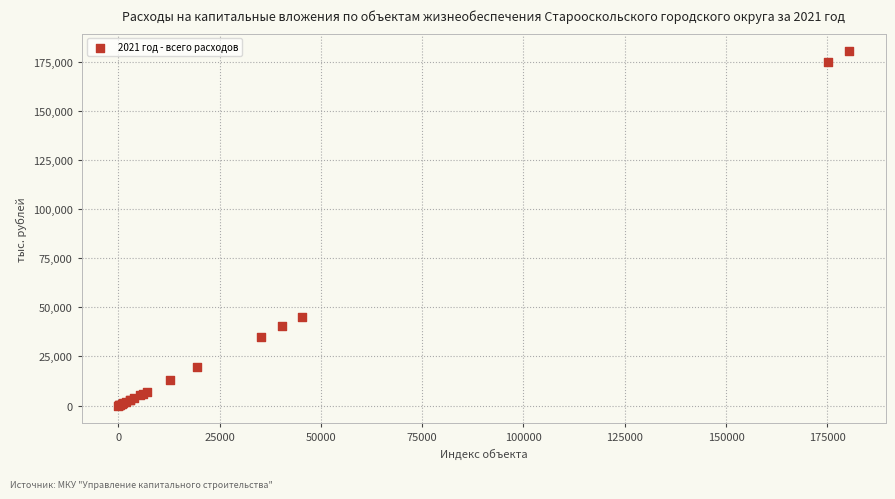

What Y value in the scatter plot is closest to 90237?

45314.6